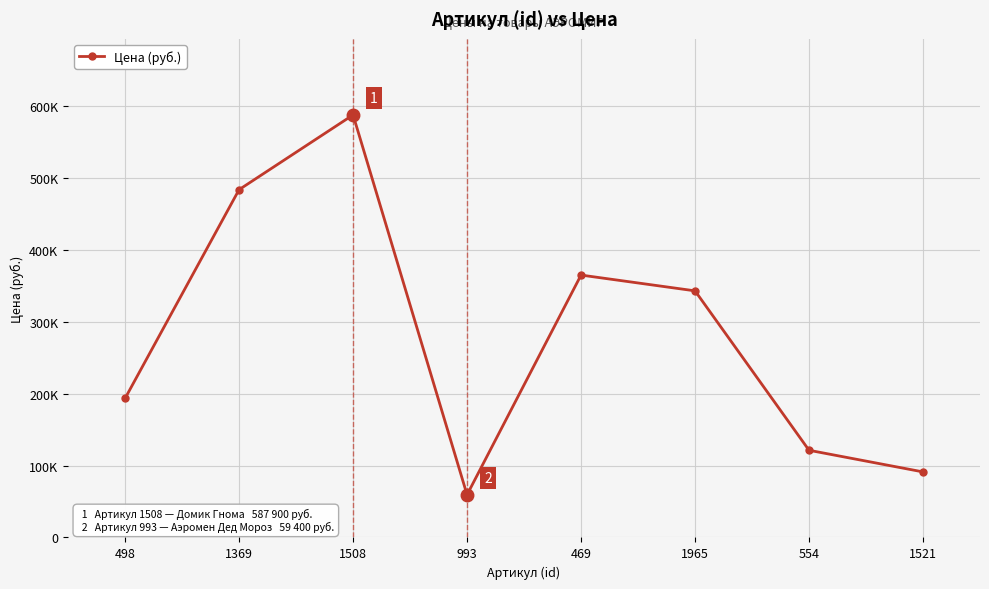

How many points are higher than both their immediate neighbors (excluding endpoints)?

2